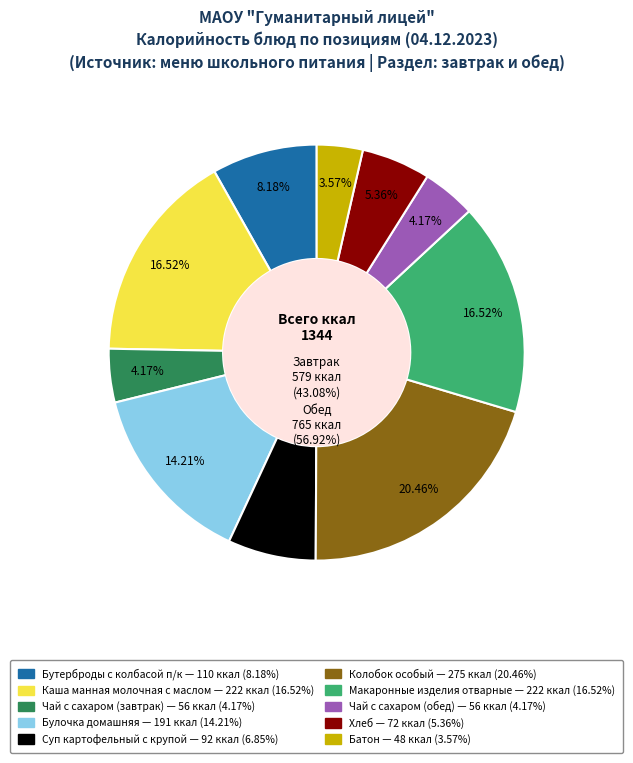

Between Каша манная молочная с маслом and Чай с сахаром (обед), which is larger?

Каша манная молочная с маслом